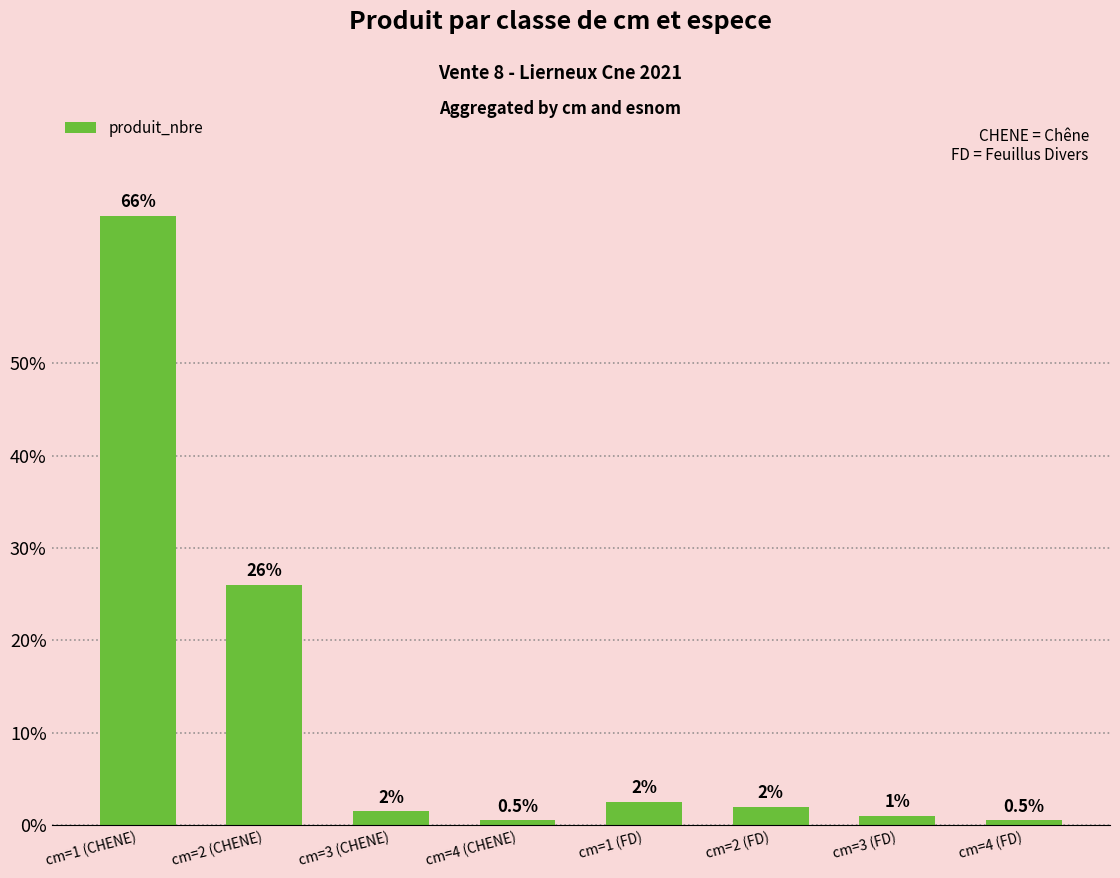

What is the difference between the values at cm=2 (FD) and cm=4 (CHENE)?

1.5